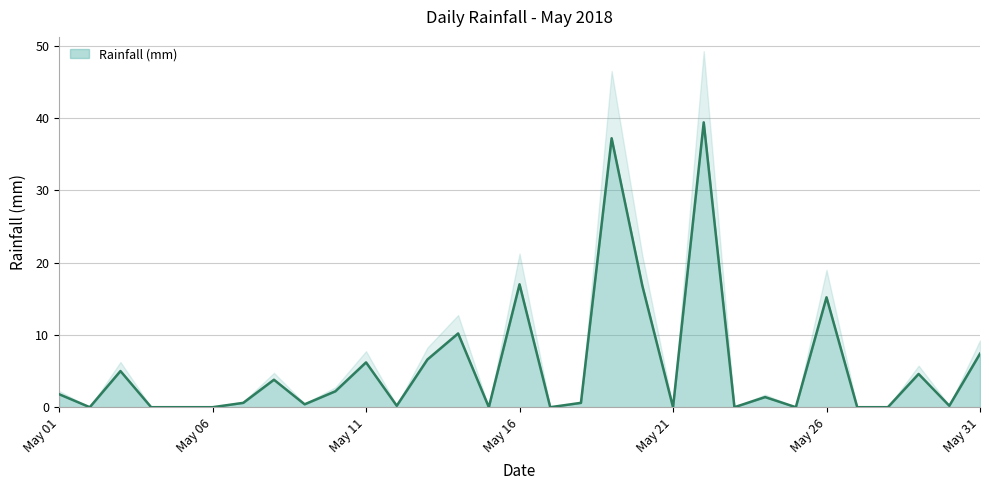

What is the average value?

5.7